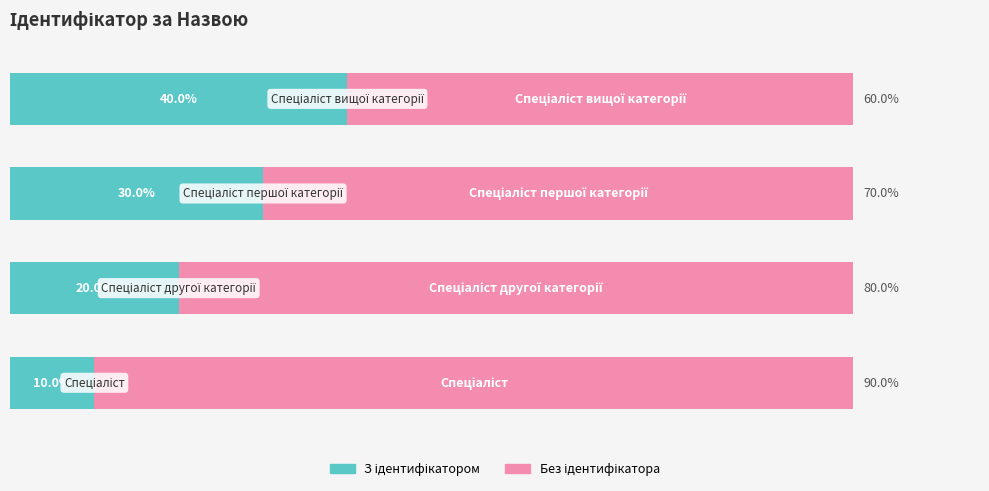

Which series has the largest range (max minus min)?

З ідентифікатором